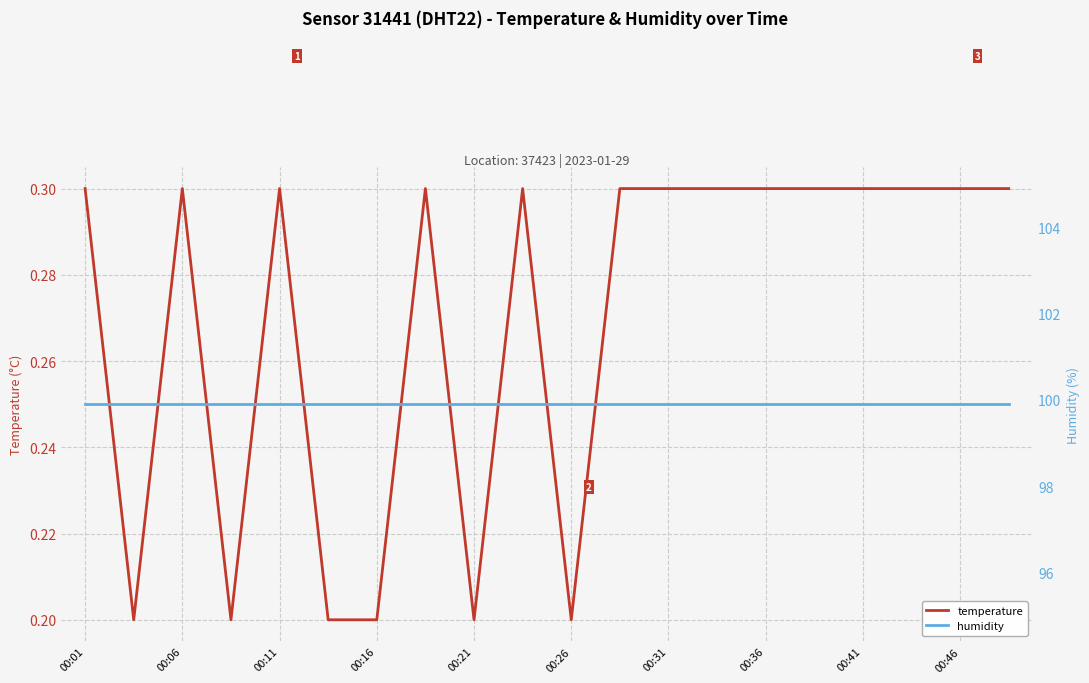

Reading left to right, list all the values displayed in this chart.

temperature: 0.3	0.2	0.3	0.2	0.3	0.2	0.2	0.3	0.2	0.3	0.2	0.3	0.3	0.3	0.3	0.3	0.3	0.3	0.3	0.3
humidity: 99.9	99.9	99.9	99.9	99.9	99.9	99.9	99.9	99.9	99.9	99.9	99.9	99.9	99.9	99.9	99.9	99.9	99.9	99.9	99.9